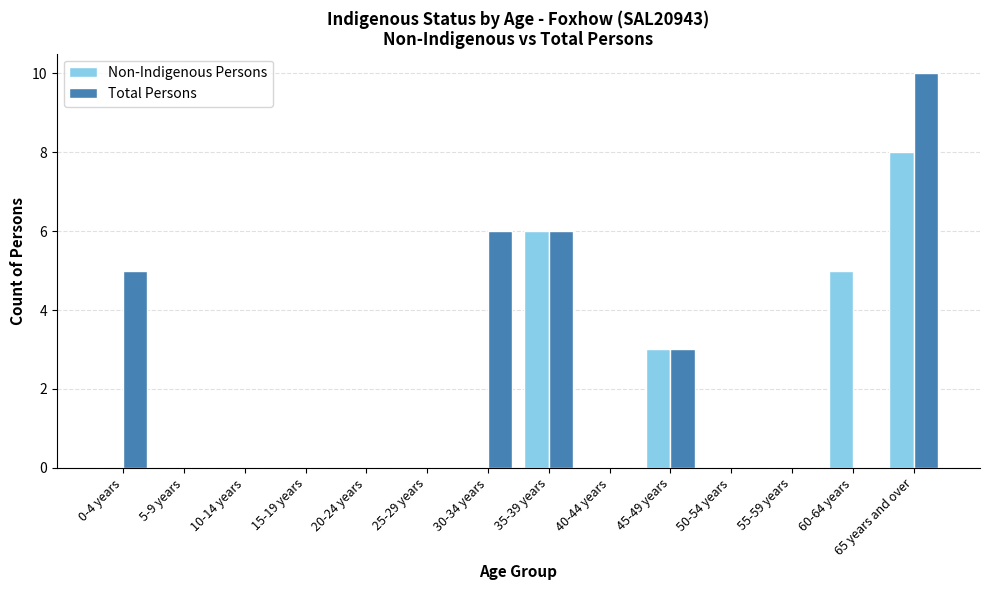

What is the average value of the Non-Indigenous Persons series?

2